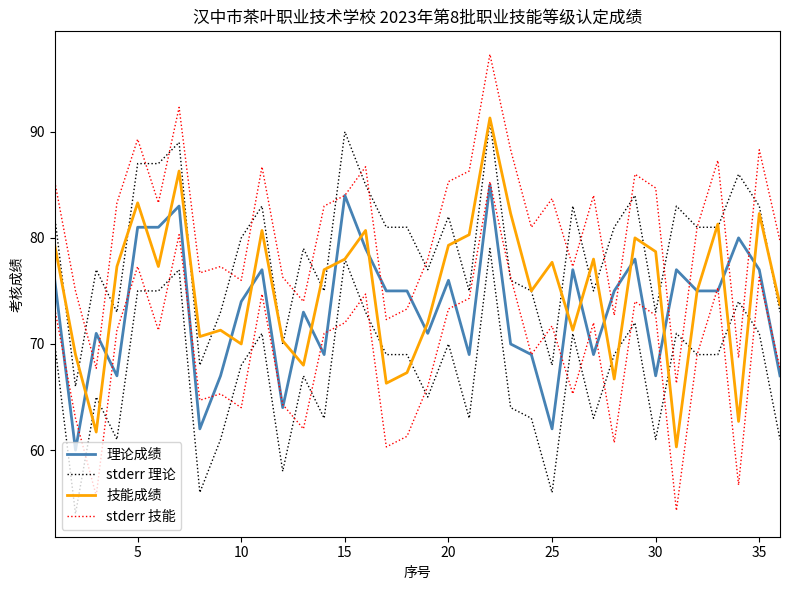

At 35, list the series in order from largest to smallest.

stderr 技能, 技能成绩, stderr 理论, 理论成绩